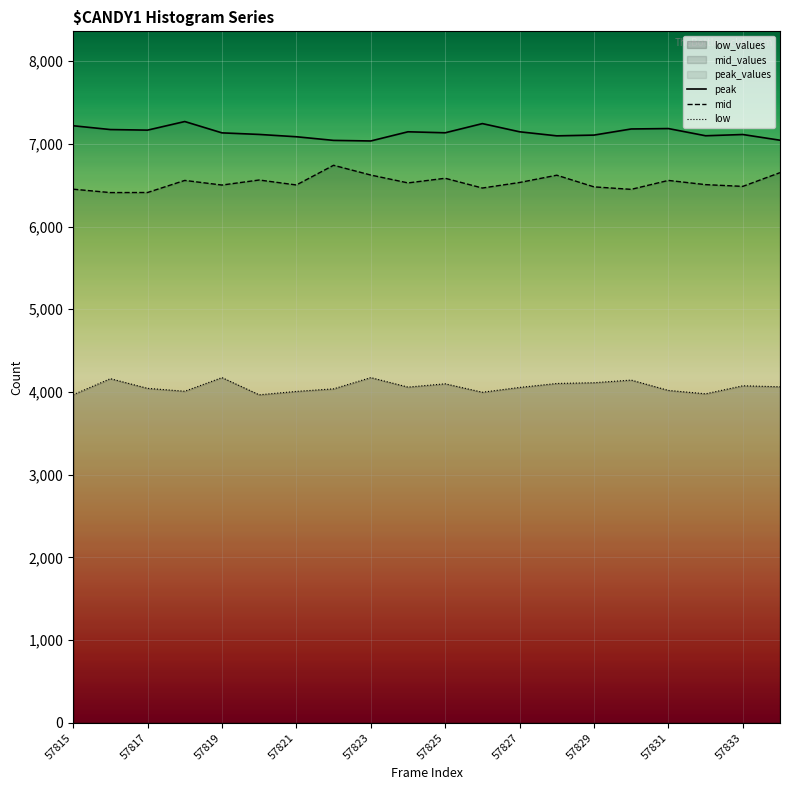

What is the sum of all peak values?

142732